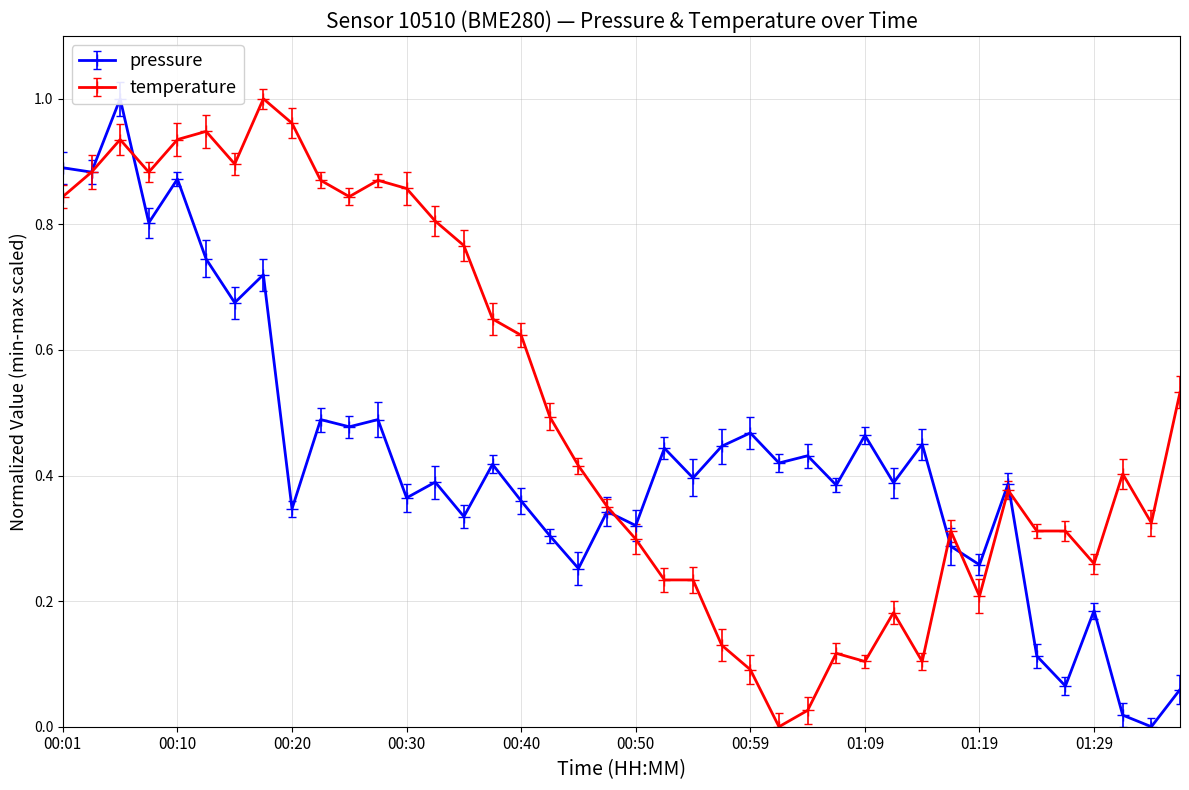

After their last crossing, which series has the higher values: pressure or temperature?

temperature